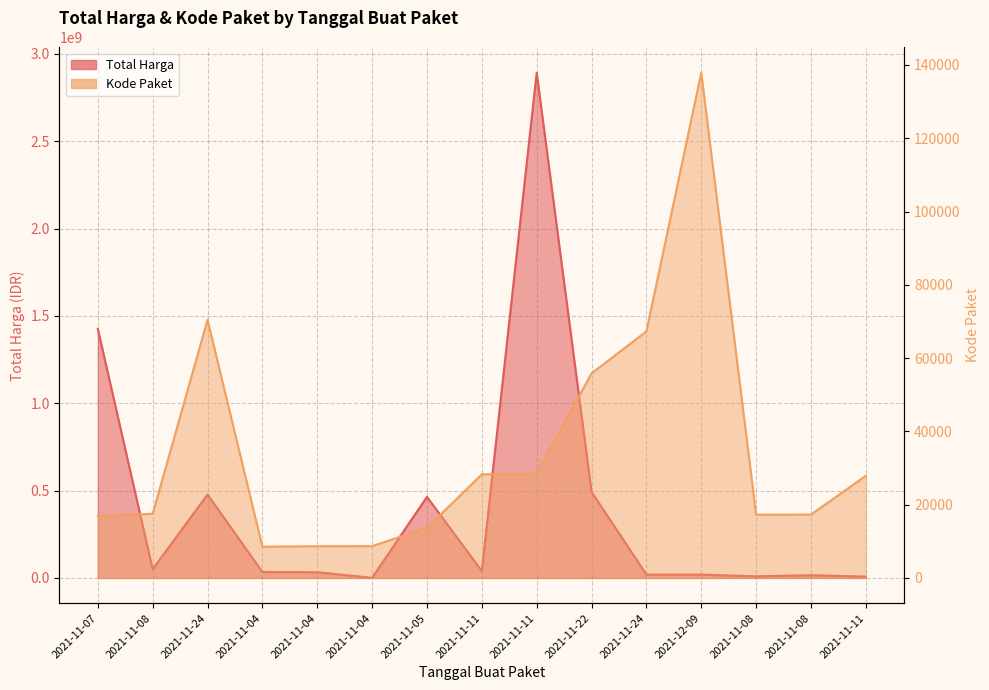

The value of Total Harga at 2021-11-08 is 28049762. True or false?

False